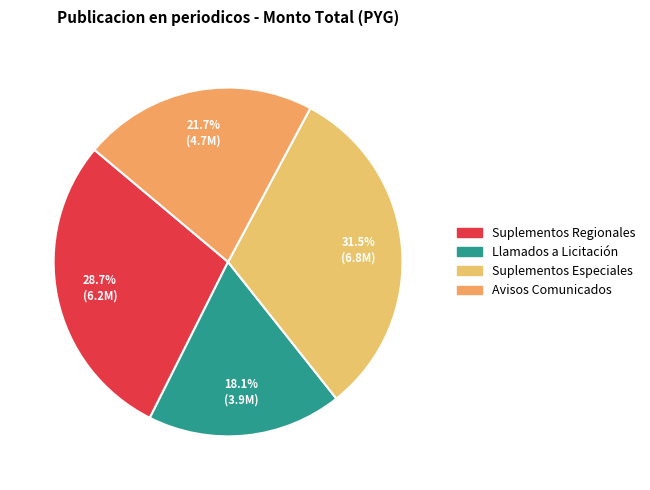

To the nearest percent, what is the average slice percentage?

25%